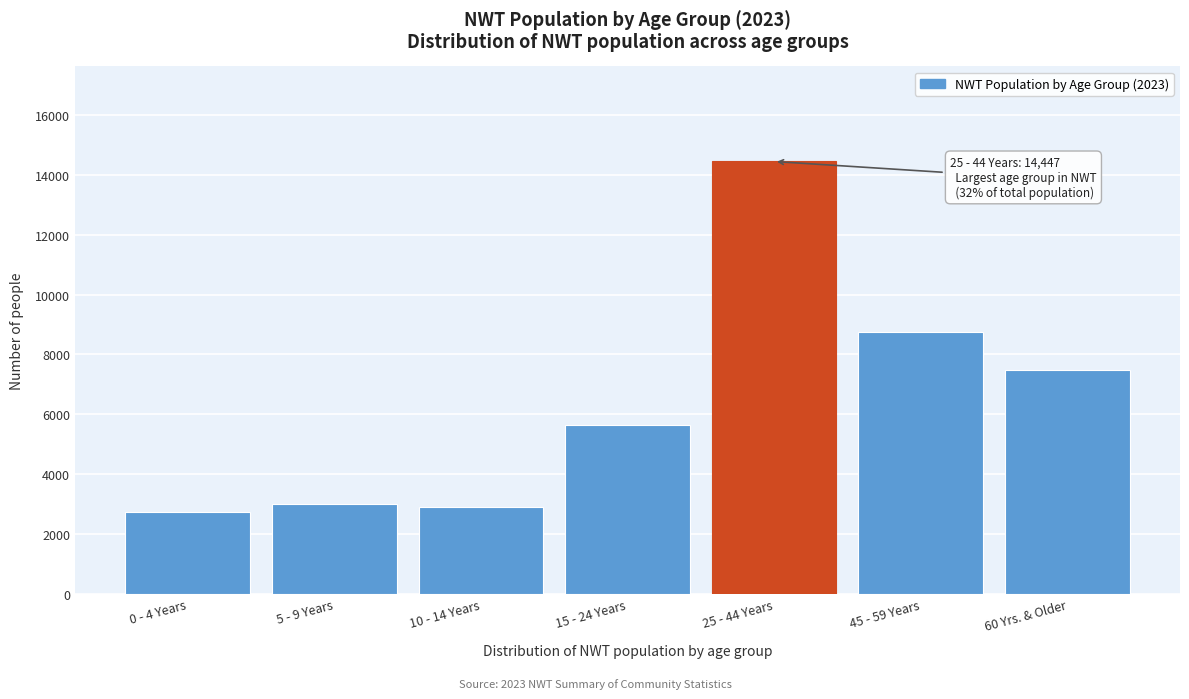

Reading right to left, transcribe all the data shown in this chart.

60 Yrs. & Older=7484	45 - 59 Years=8758	25 - 44 Years=14447	15 - 24 Years=5643	10 - 14 Years=2901	5 - 9 Years=3015	0 - 4 Years=2724